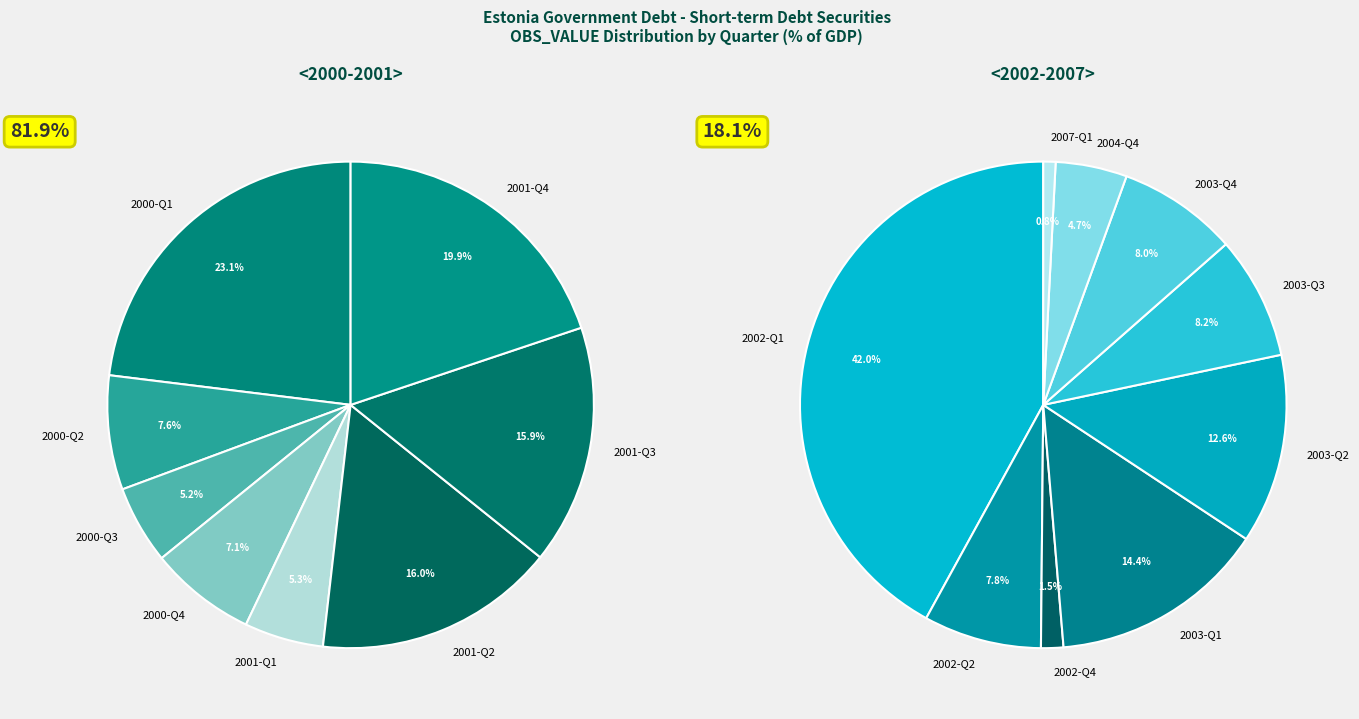

Which slice is the smallest?

2007-Q1